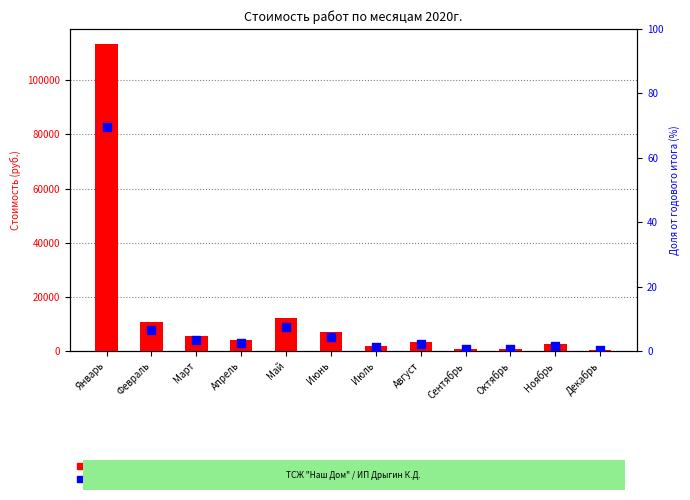

Which series has the widest spread of Y values?

transformed count